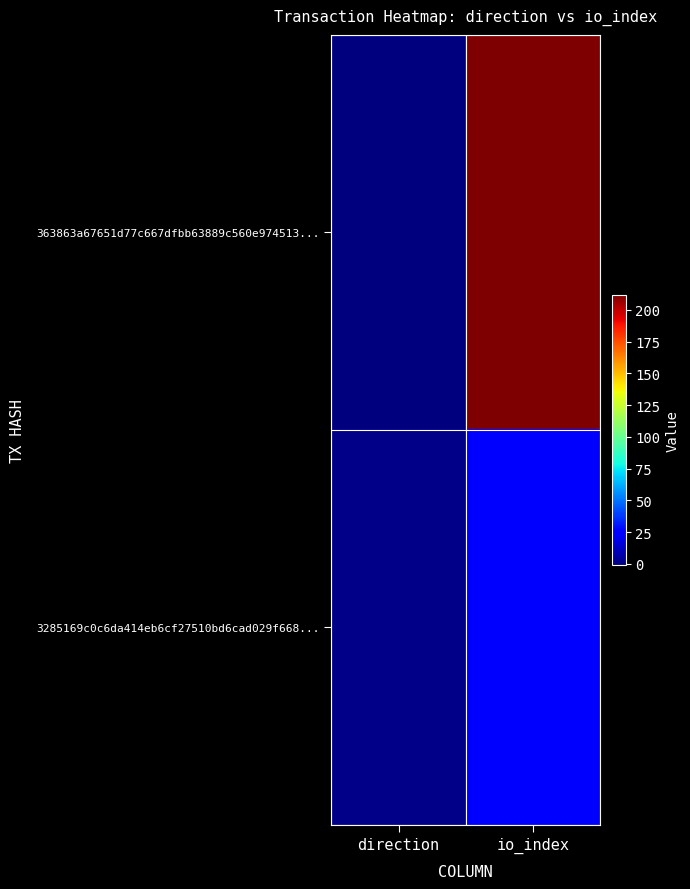

How many series are shown in this chart?

2